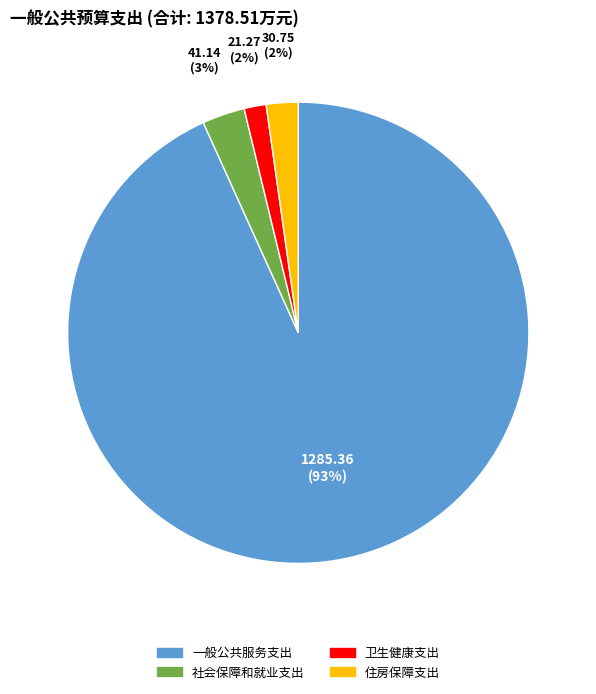

Combined, do 住房保障支出 and 社会保障和就业支出 account for over 50%?

No